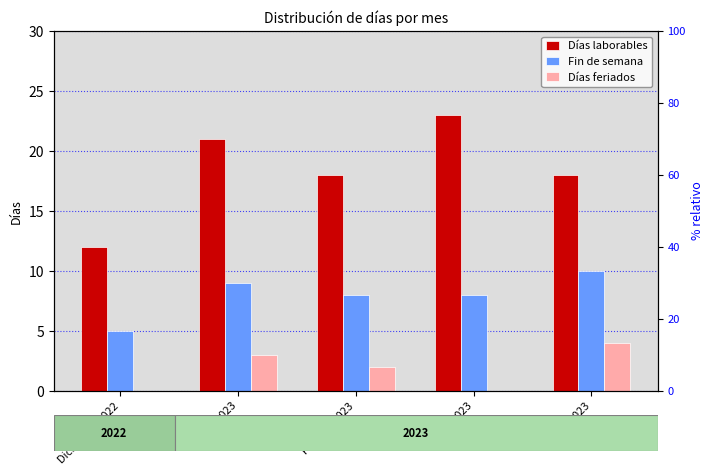

How many groups of bars are there?

5